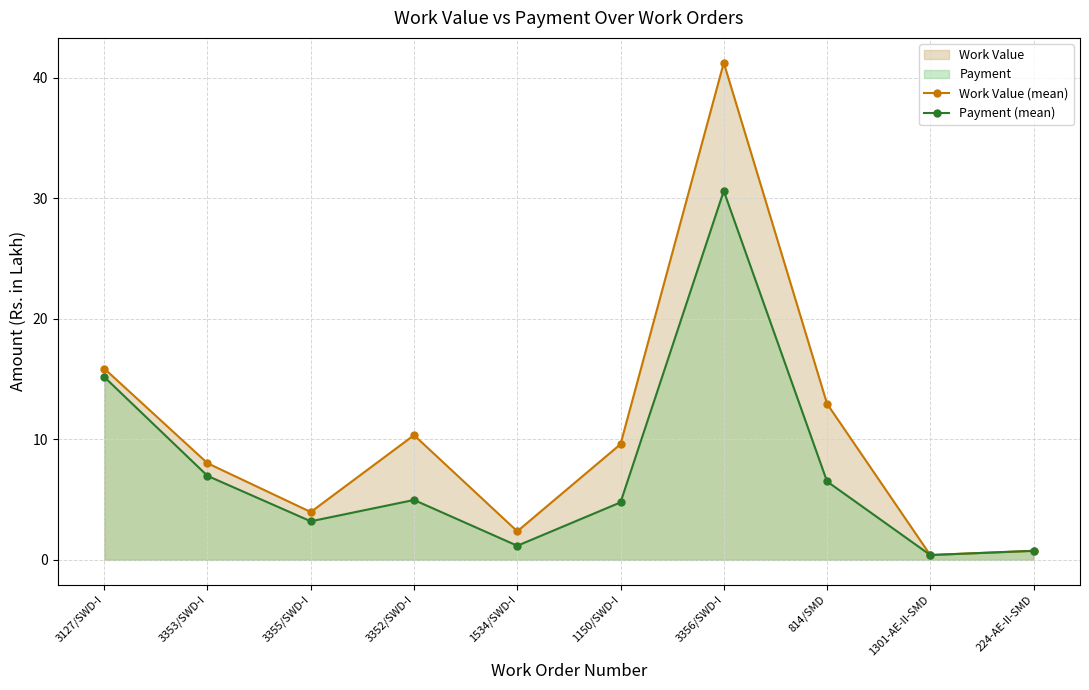

Which has a higher value, 224-AE-II-SMD or 3355/SWD-I?

3355/SWD-I